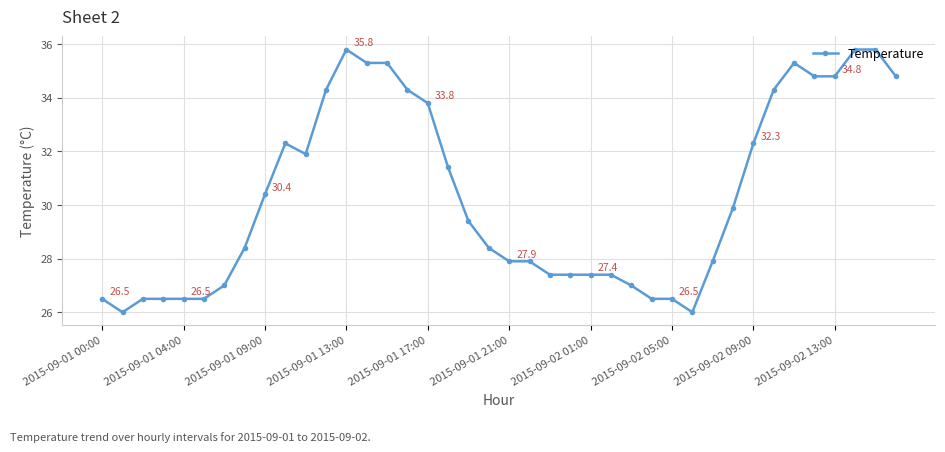

Does the chart display data point markers on the line(s)?

Yes